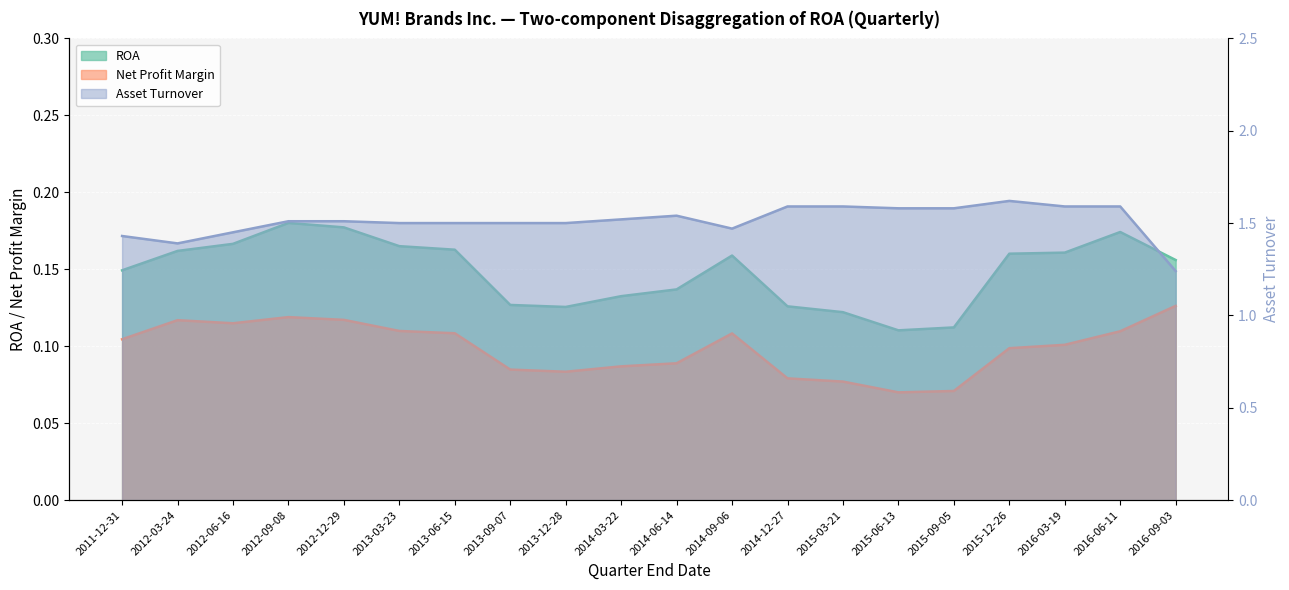

Which series changed the most between 2012-12-29 and 2014-03-22?

ROA